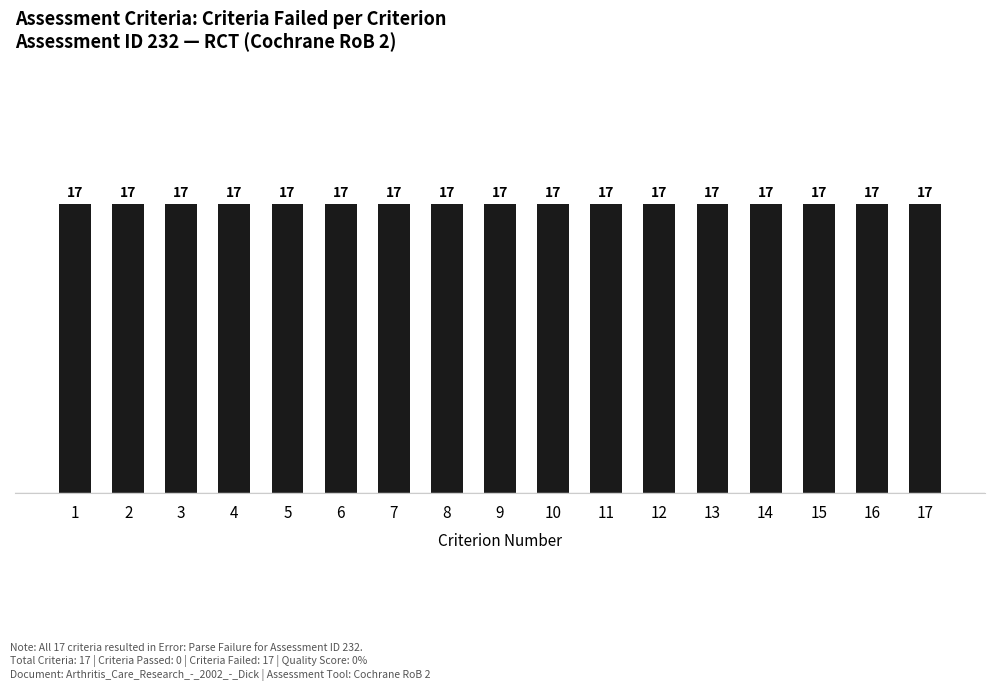

Count the number of categories in the chart.

17